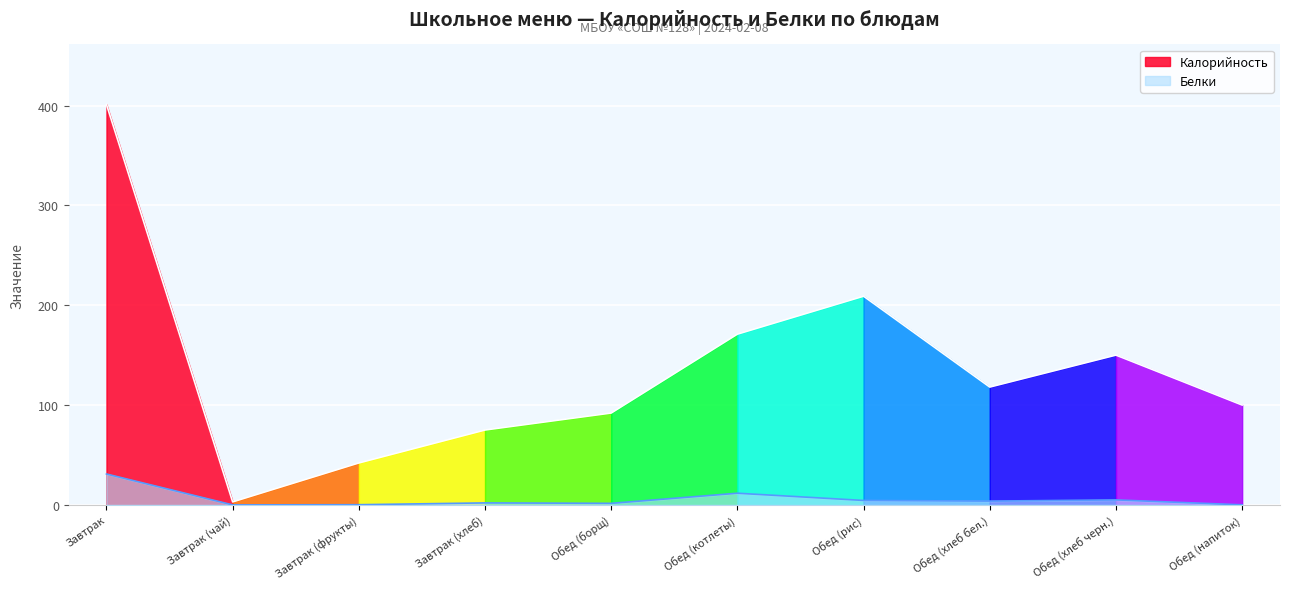

What is the total value across all series at Обед (хлеб бел.)?

121.8